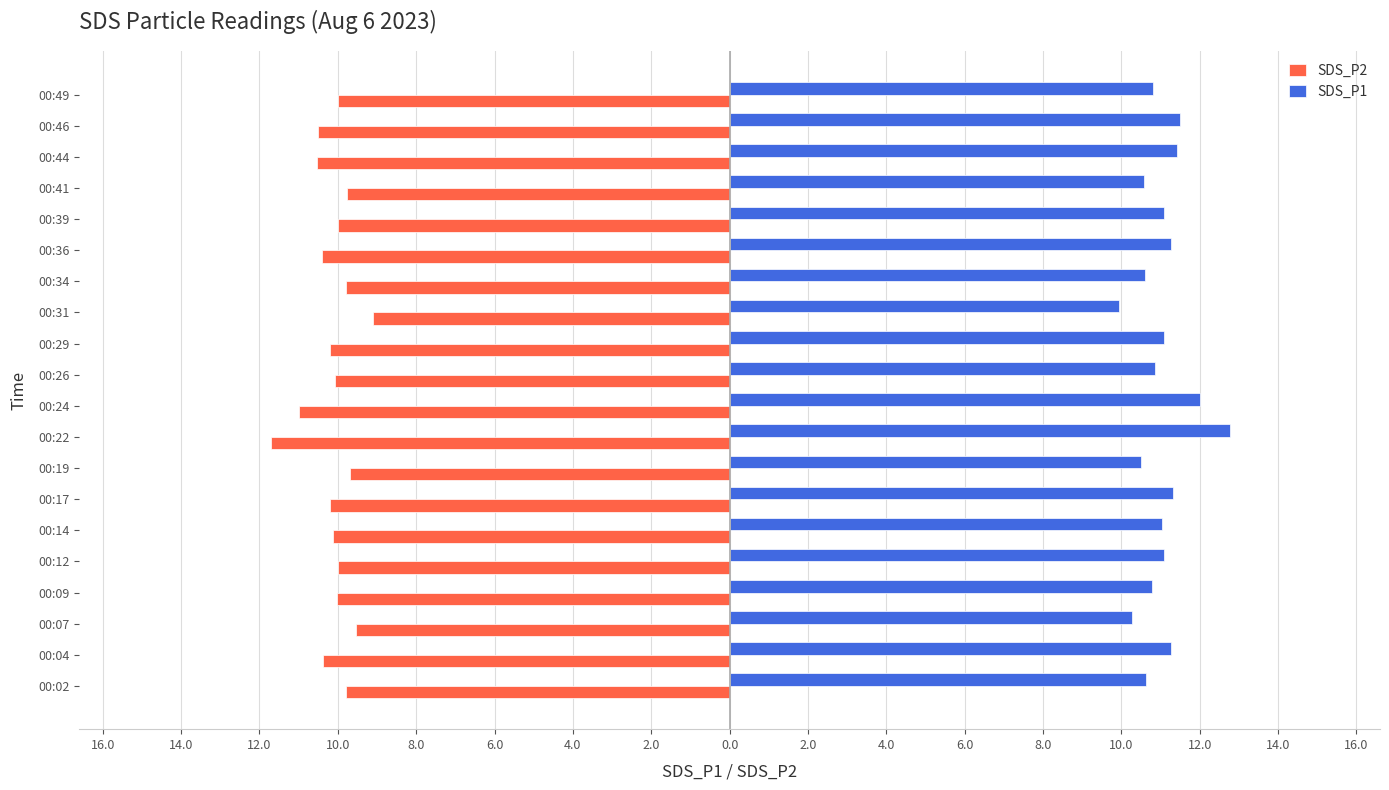

What is the highest value of the SDS_P1 series?

12.8